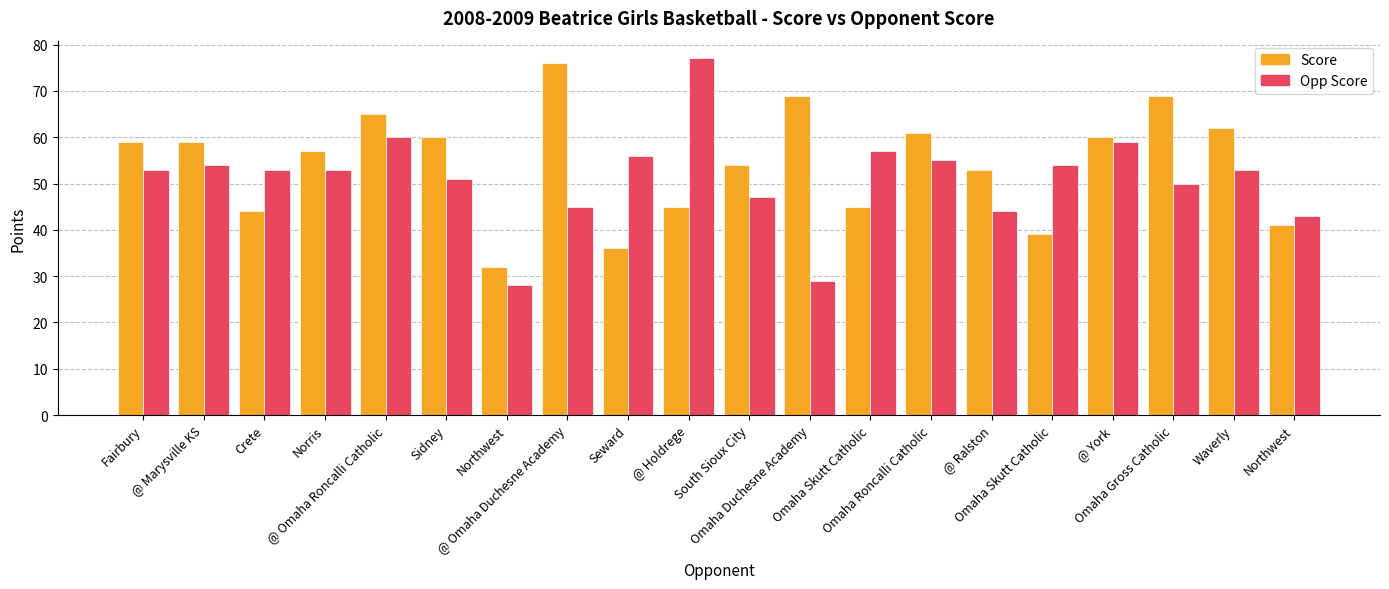

How many bars are there in each group?

2